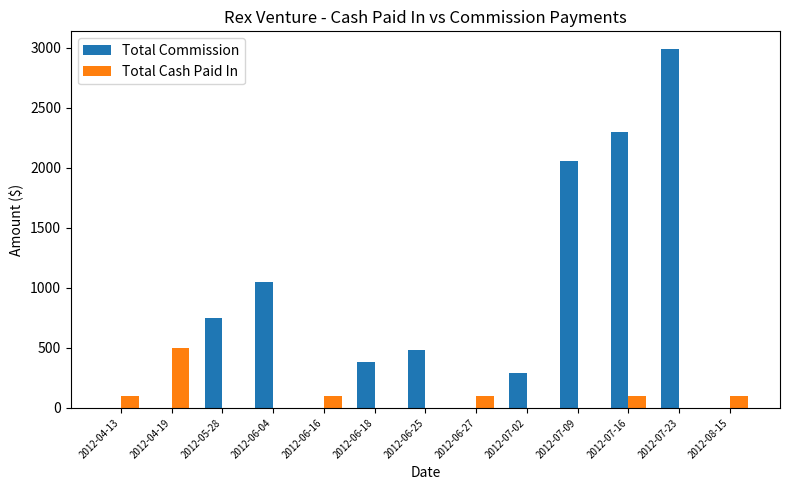

What is the difference between the Total Commission values at 2012-06-04 and 2012-07-16?

1251.8